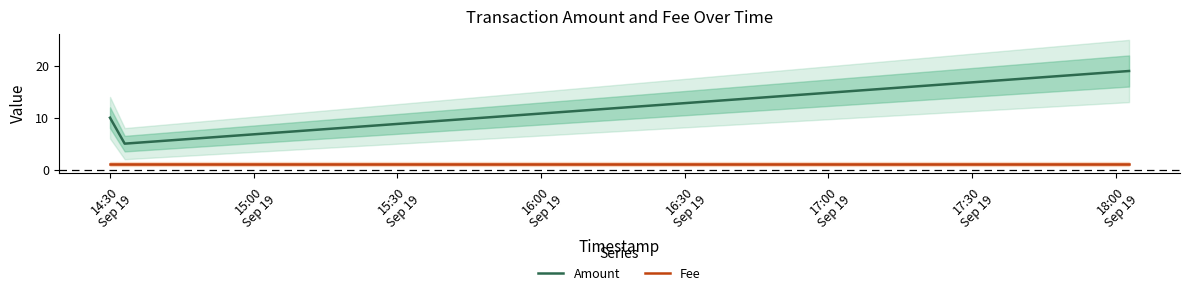

What is the average value of the Fee series?

1